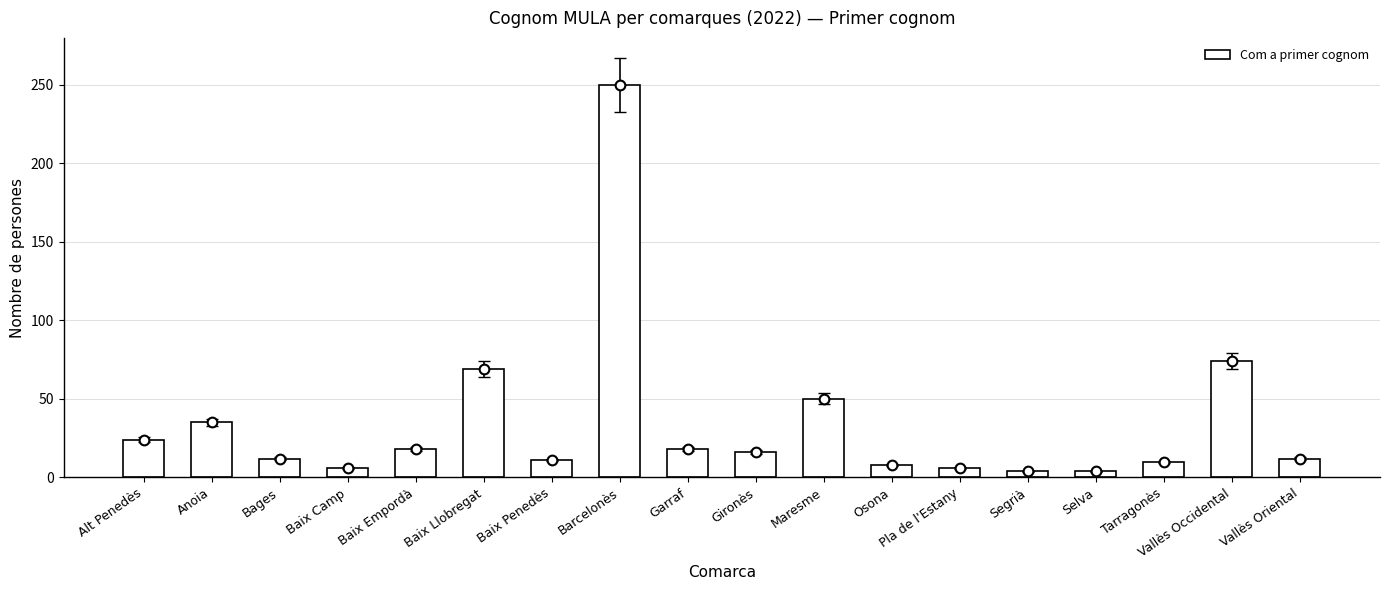

What value does the data have at Vallès Occidental, to the nearest 50?

50